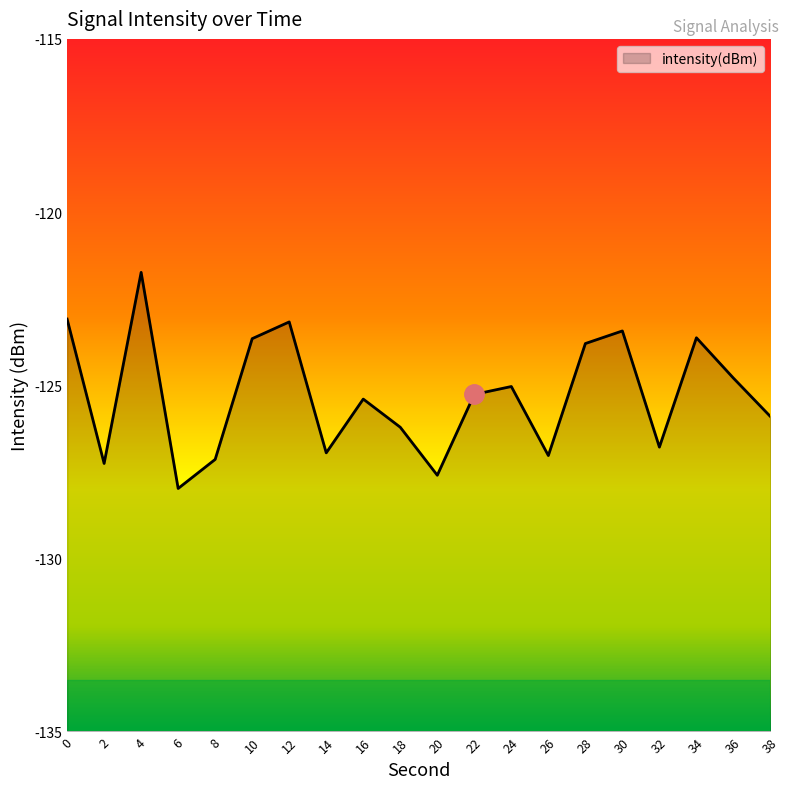

How many interior local valleys (lower than both neighbors) does the data have?

6